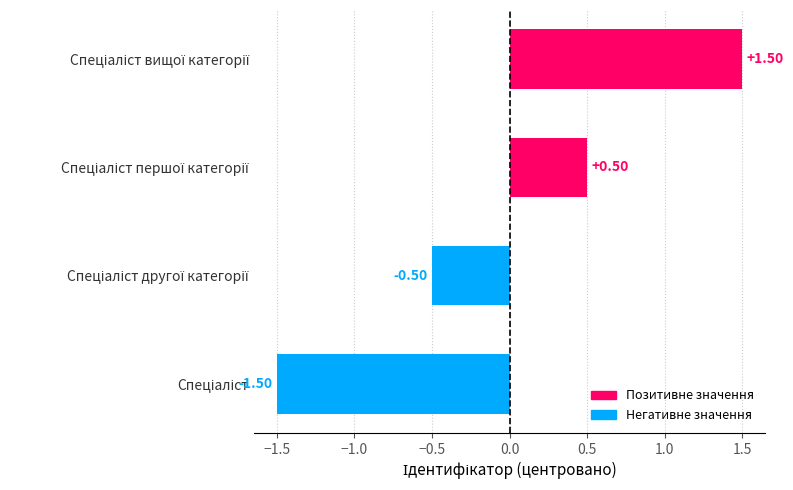

How many bars are there in total?

4